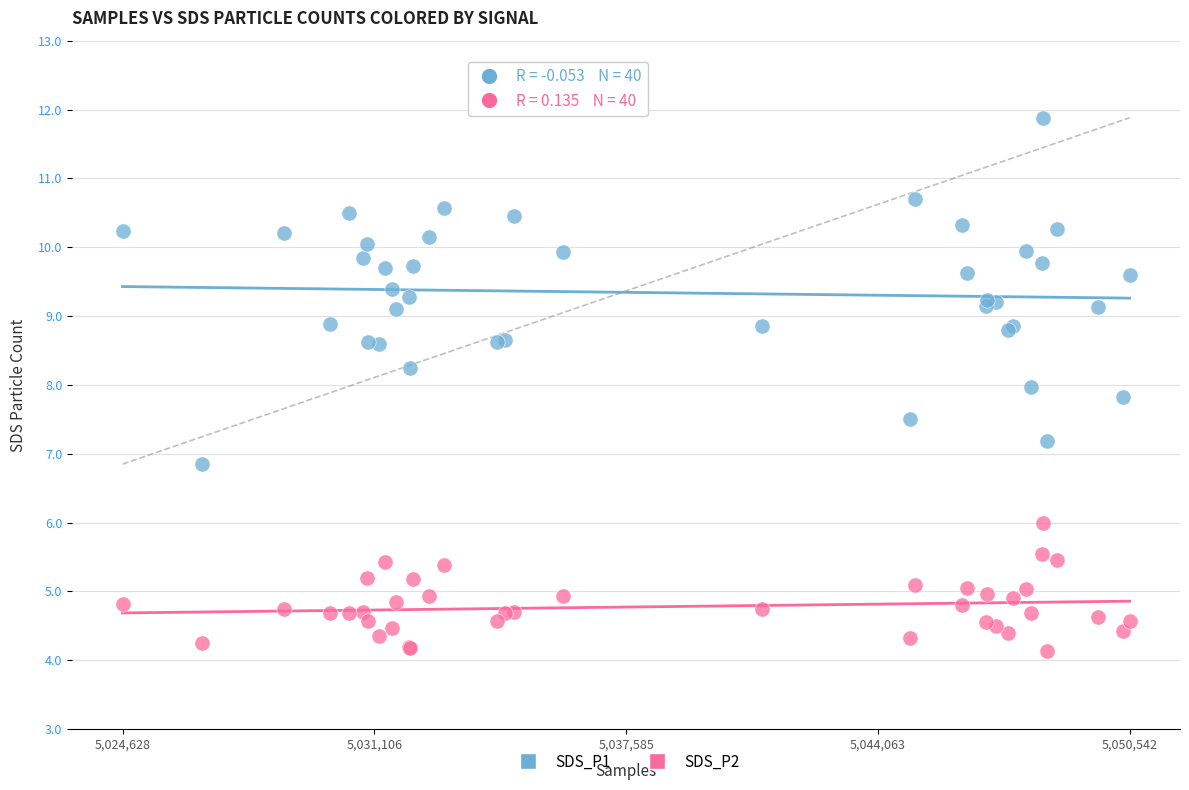

What are all the series names shown in the legend?

SDS_P1, SDS_P2